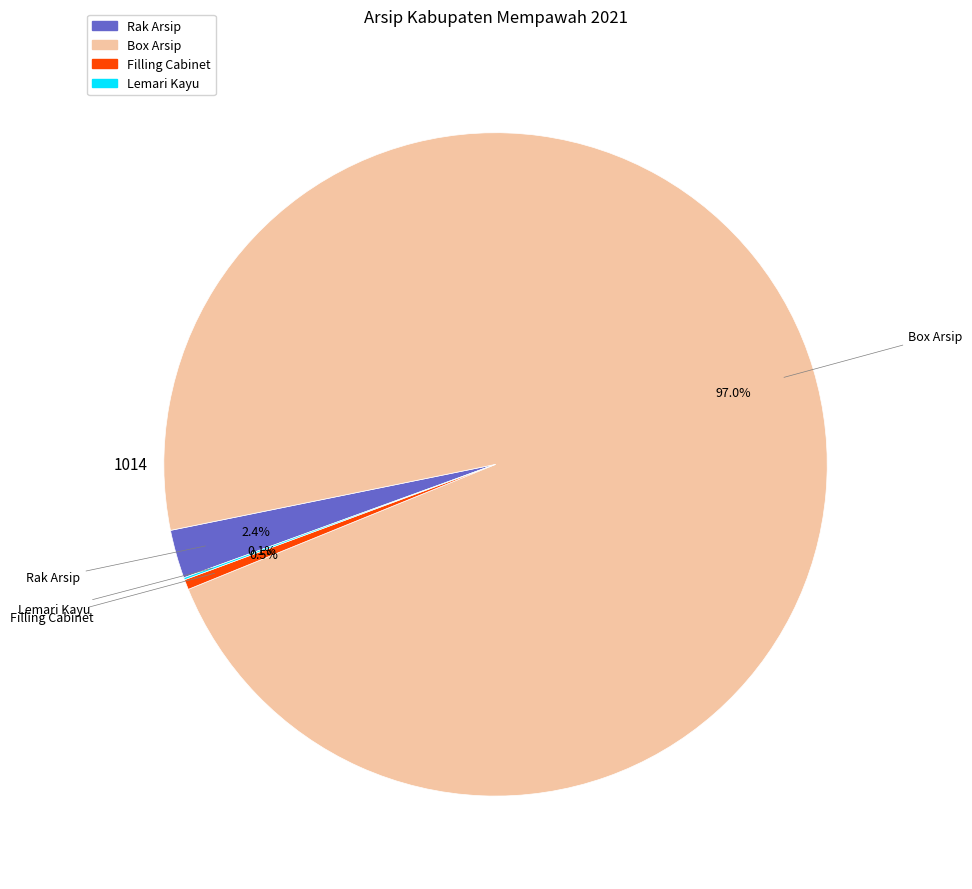

Is Rak Arsip the majority of the pie?

No